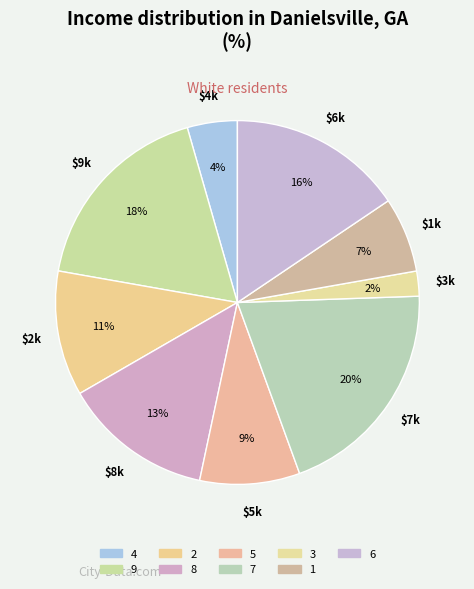

What is the smallest slice in the pie chart?

3